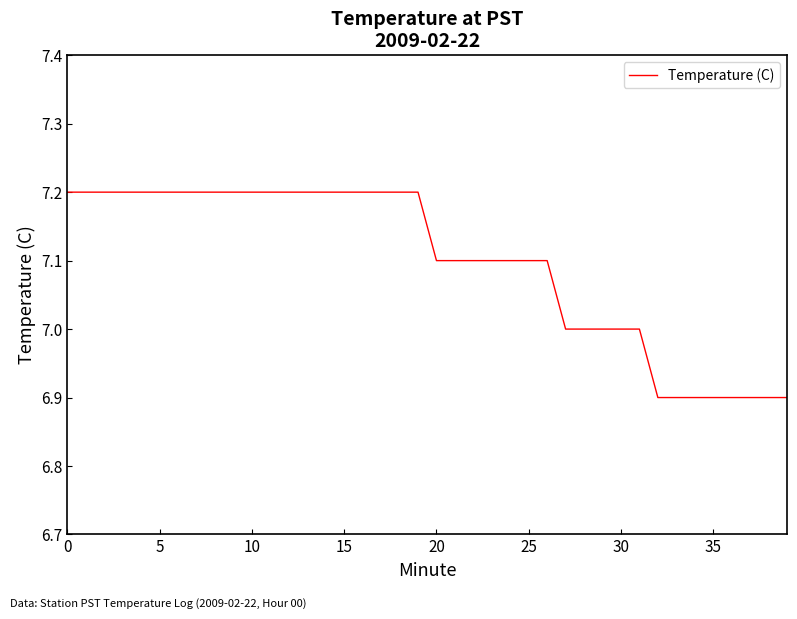

What is the minimum value shown in the chart?

6.9